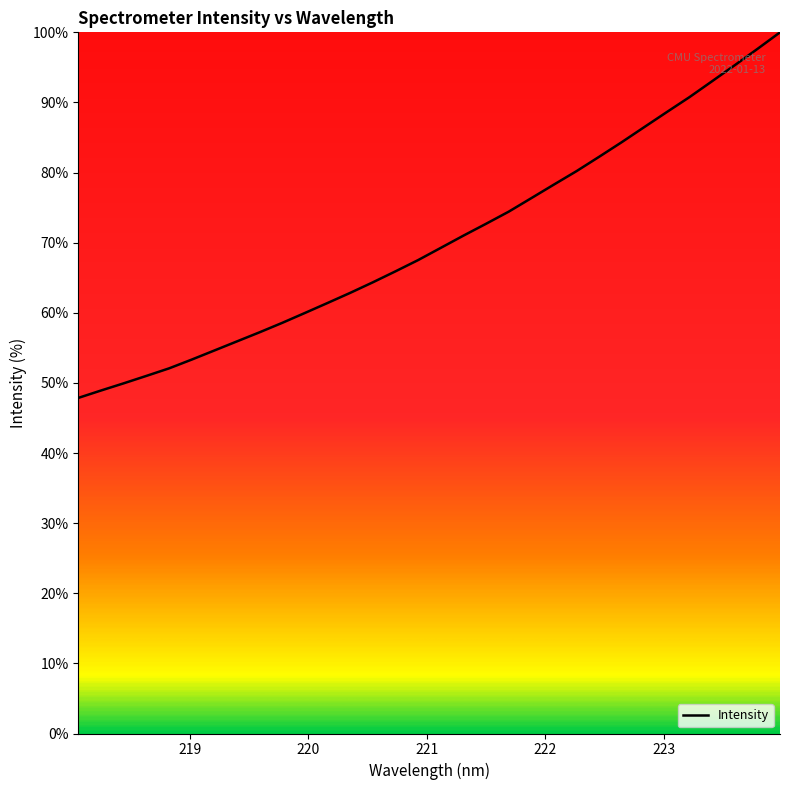

What is the difference between the maximum and minimum values?

52.1